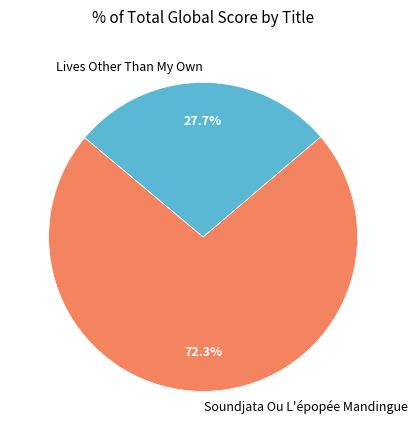

Combined, what portion of the pie is Lives Other Than My Own and Soundjata Ou L'épopée Mandingue?

100.0%